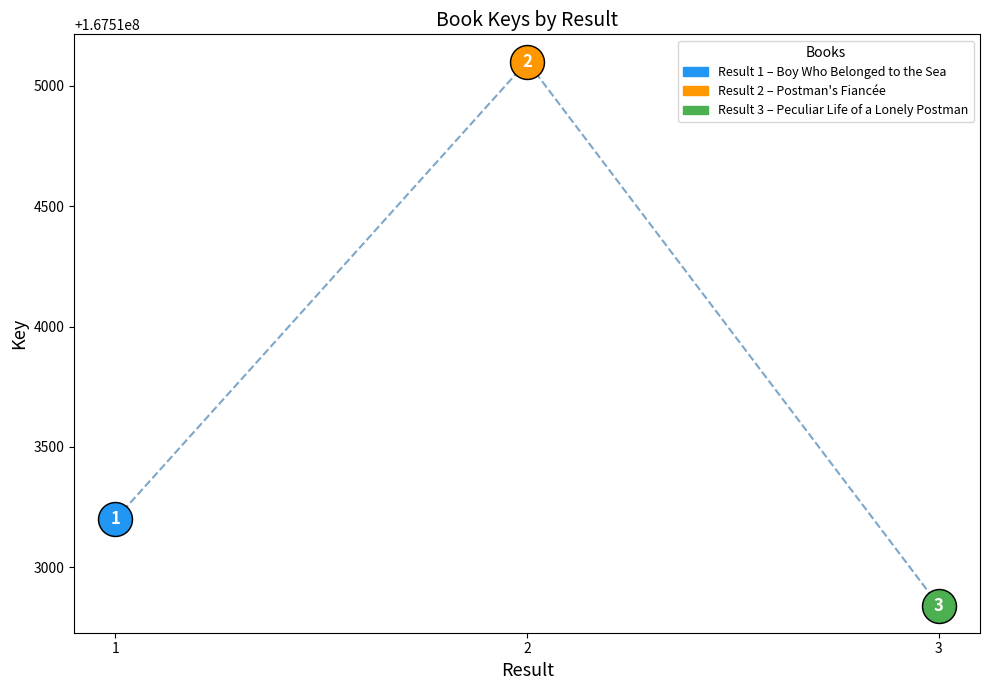

What is the change in value from 1 to 3?

-358